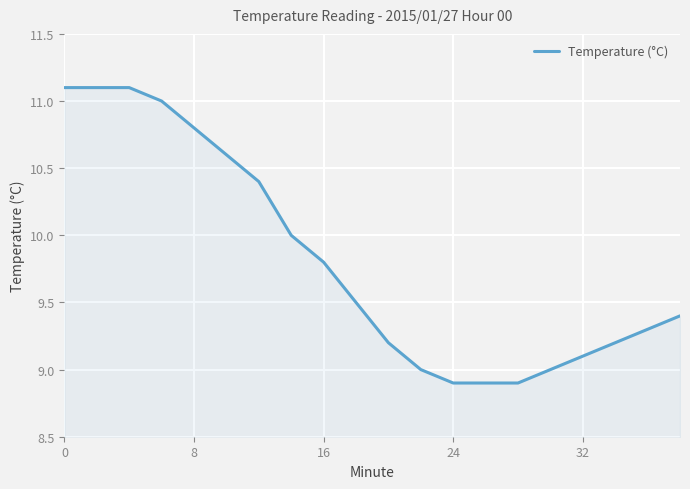

What is the greatest value displayed?

11.1